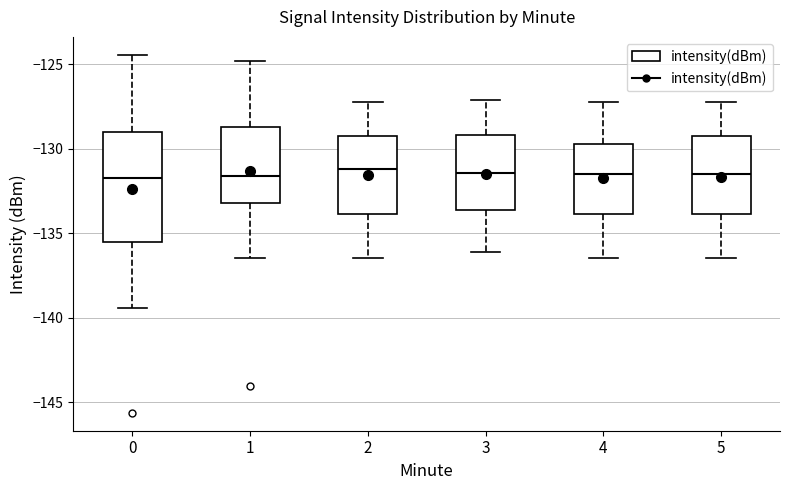

Reading left to right, transcribe this box plot: for each box, give where its median line is, the range the box spans, and where its two whiskers end, as read against the y-axis. The values are not printed on the chart, so give them approximately, as read against the axis.

0: median -131.5, box -135.5 to -129.0, whiskers -139.5 to -124.5
1: median -131.5, box -133.0 to -128.5, whiskers -136.5 to -125.0
2: median -131.0, box -134.0 to -129.5, whiskers -136.5 to -127.0
3: median -131.5, box -133.5 to -129.0, whiskers -136.0 to -127.0
4: median -131.5, box -134.0 to -129.5, whiskers -136.5 to -127.0
5: median -131.5, box -134.0 to -129.5, whiskers -136.5 to -127.0